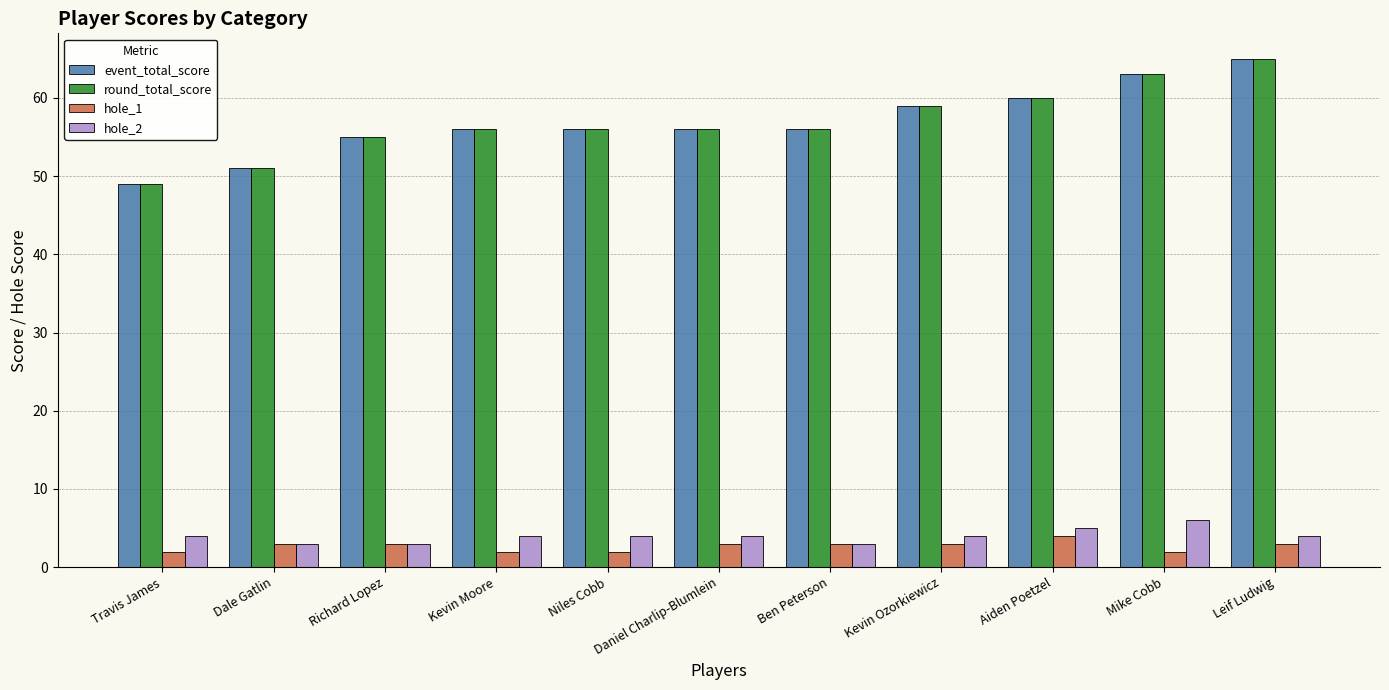

Which category has the lowest value in the event_total_score series?

Travis James